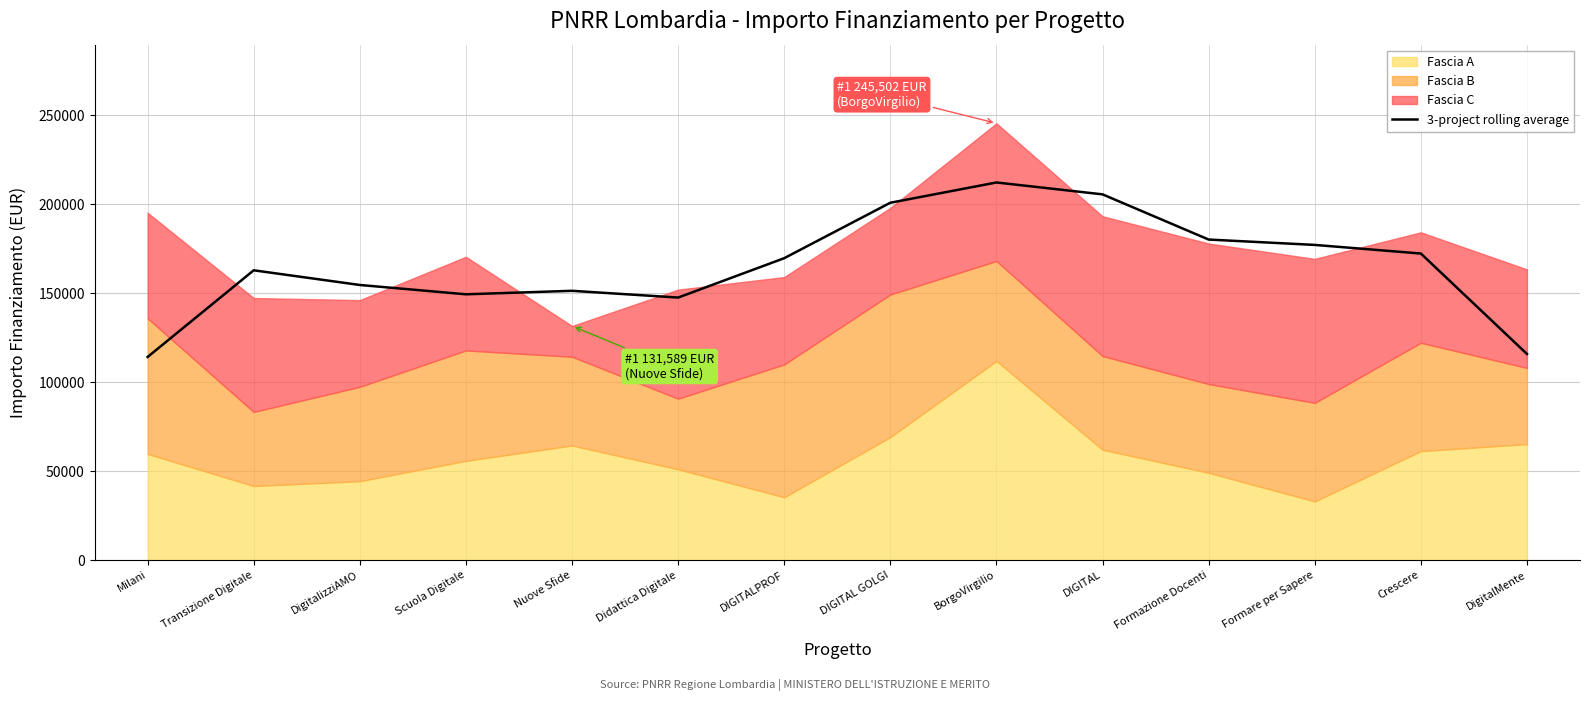

How many points are higher than both their immediate neighbors (excluding endpoints)?

3